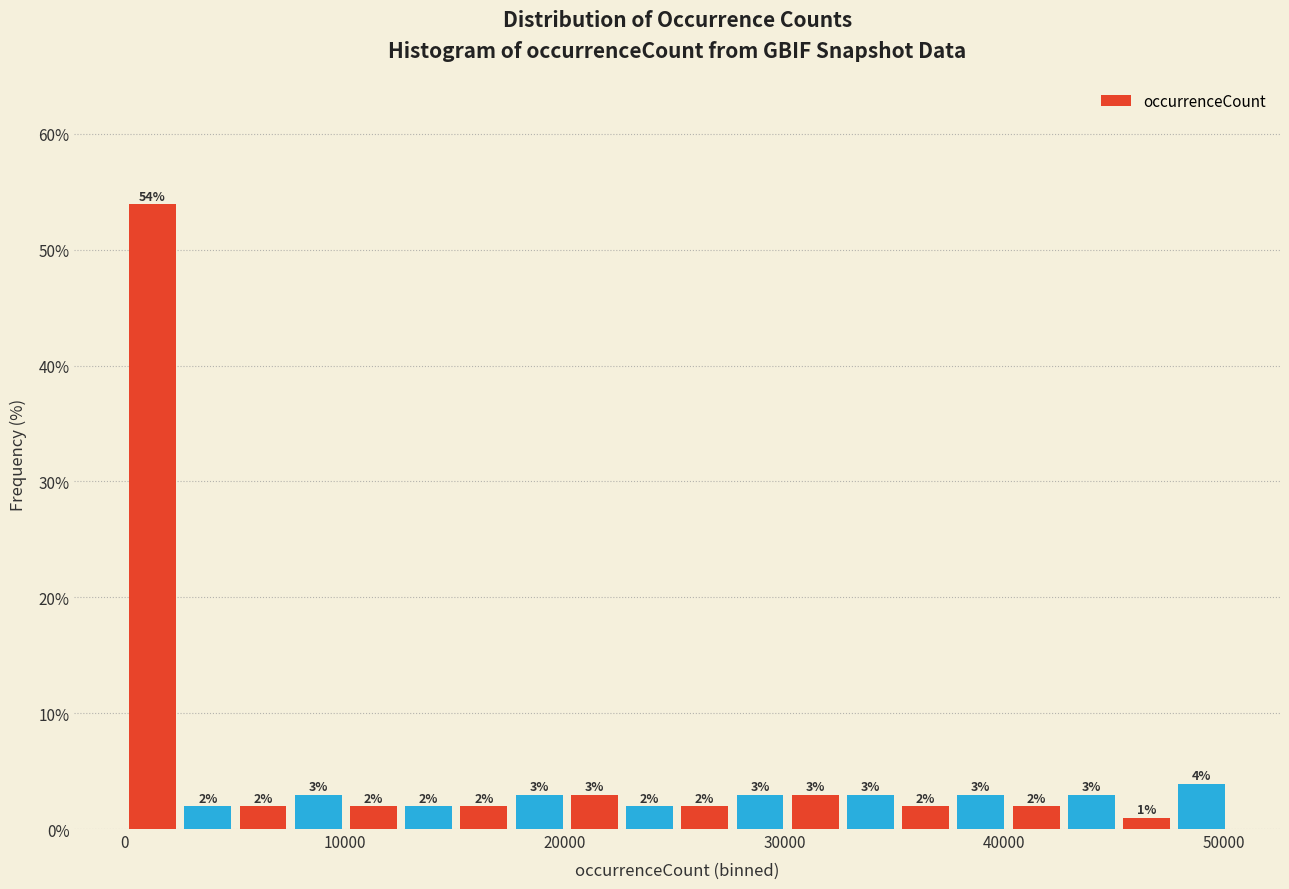

Read against the x-axis, roughly where is the centre of the tallest bar?

1000